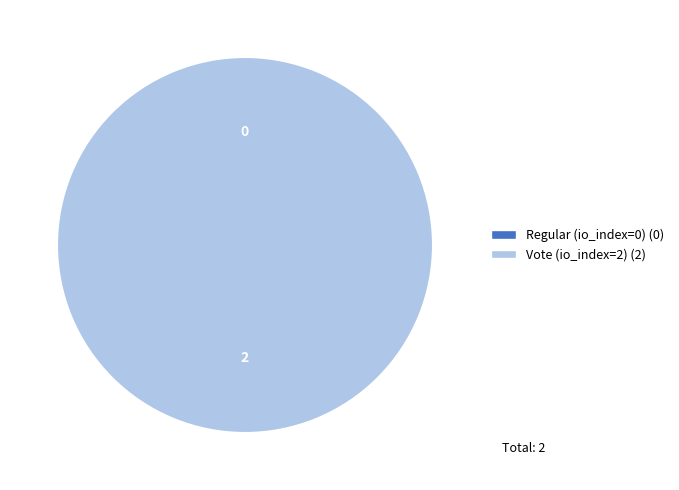

True or false: Vote (io_index=2) accounts for 100% of the total.

True